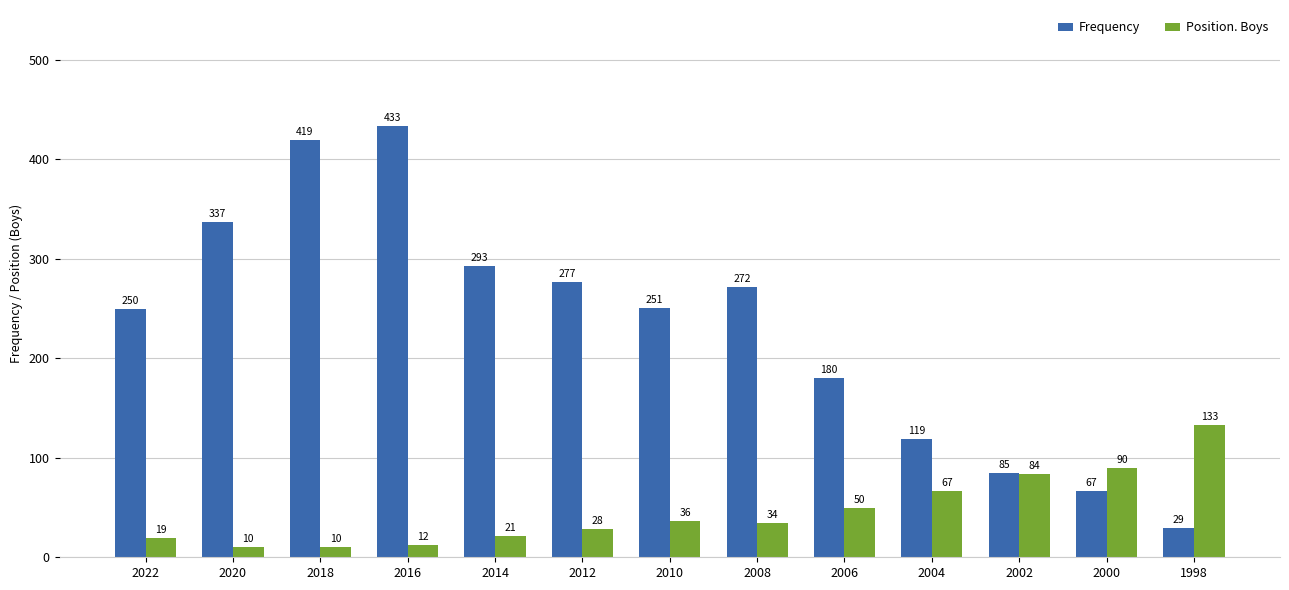

Which category has the highest value in the Frequency series?

2016